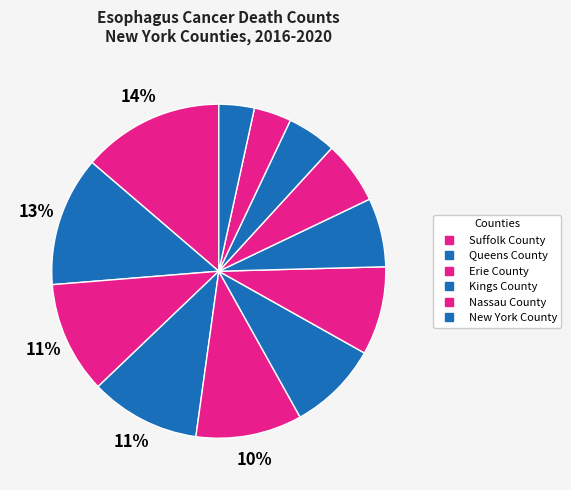

Which category has the biggest portion of the pie?

Suffolk County